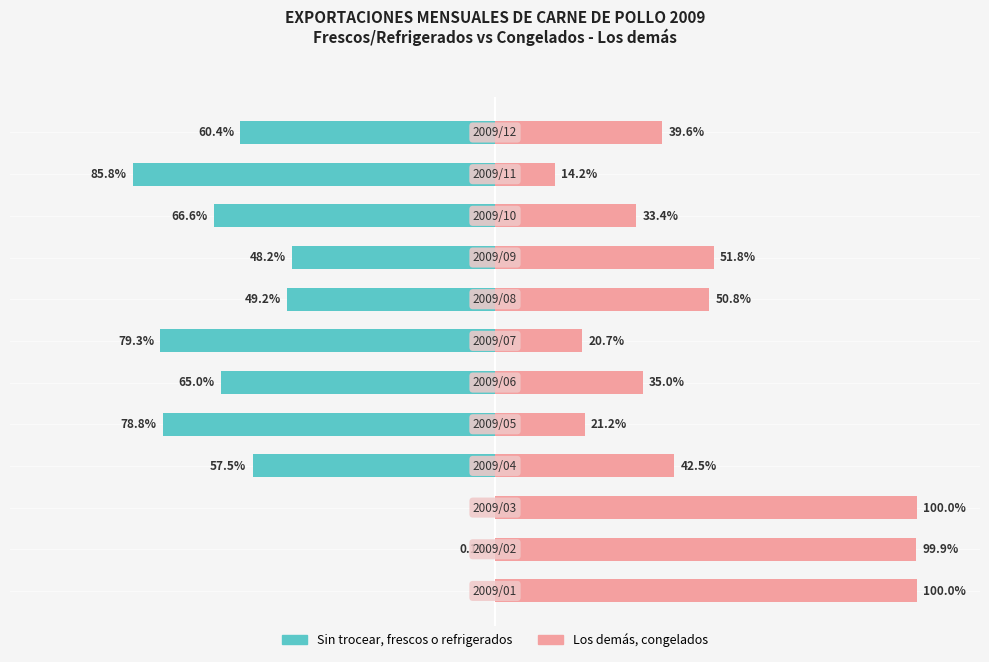

Read the - - - - Los demas (frozen) value at 2.

100.0